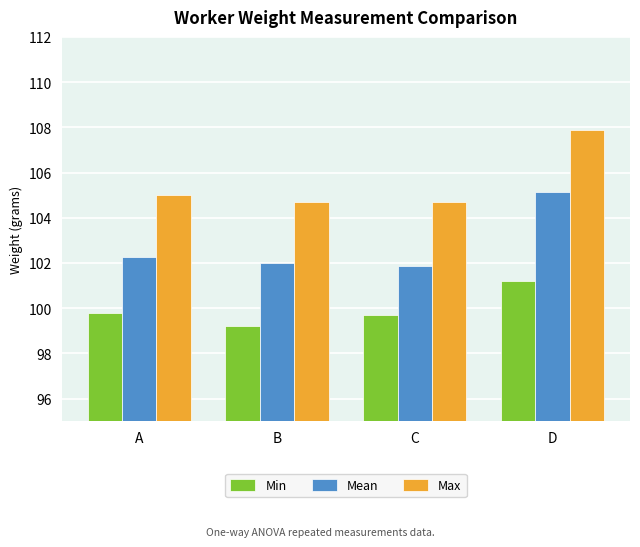

How many categories are shown in the chart?

4